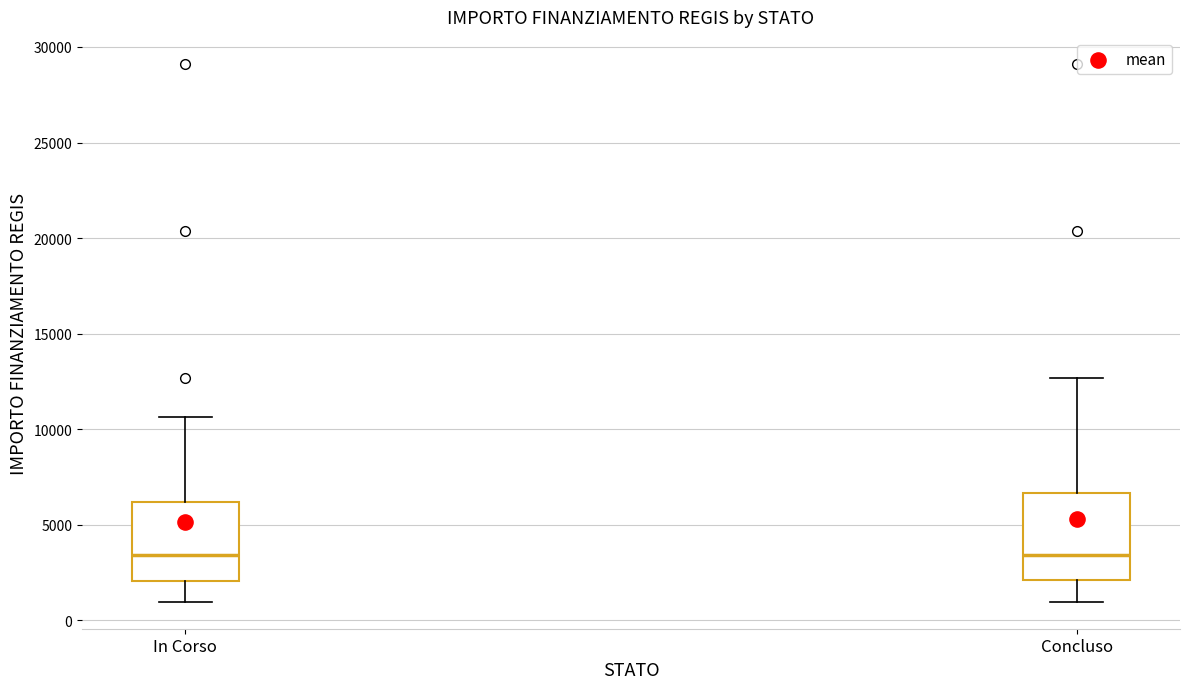

Where is the lower edge of the box for In Corso on the y-axis? The values are not printed on the chart, so give them approximately, as read against the axis.

2000